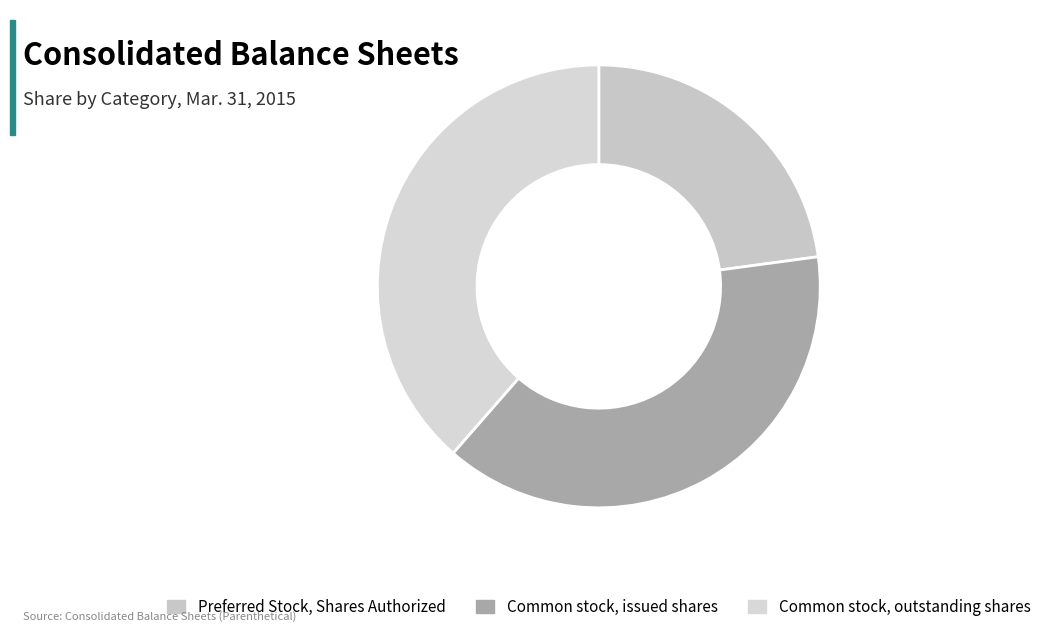

How many slices are in this pie chart?

3